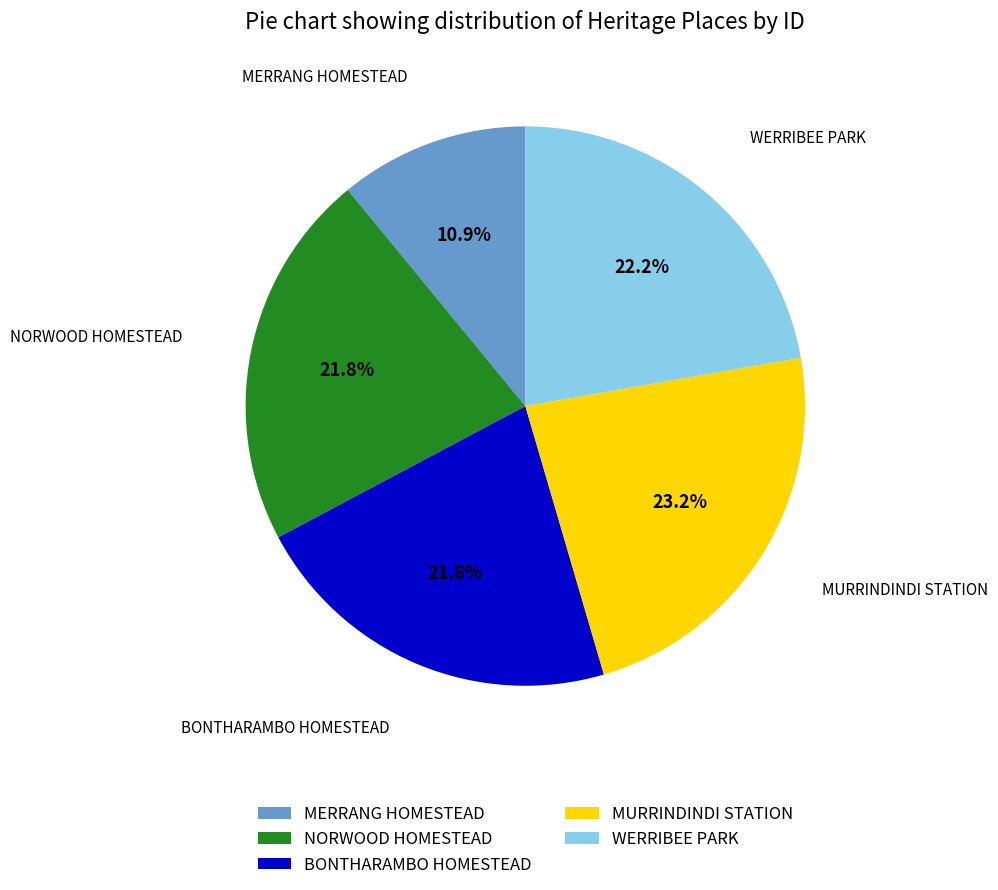

To the nearest percent, what is the average slice percentage?

20%